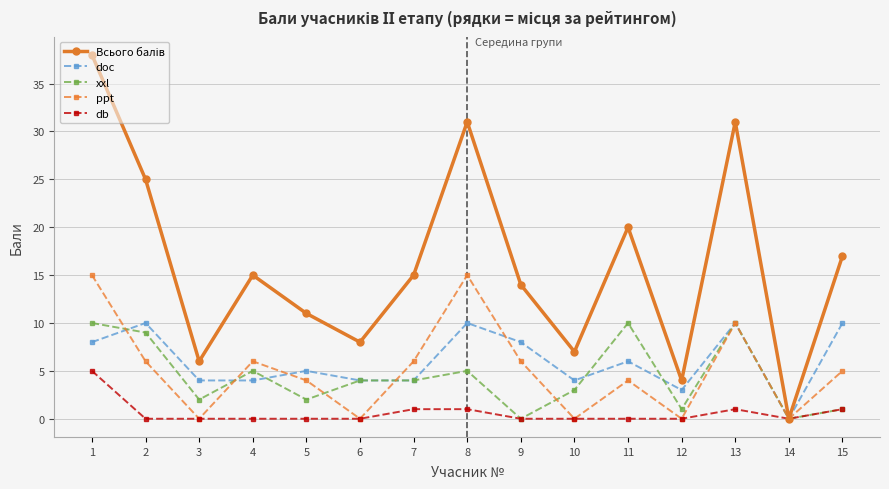

What is the maximum value for xxl?

10